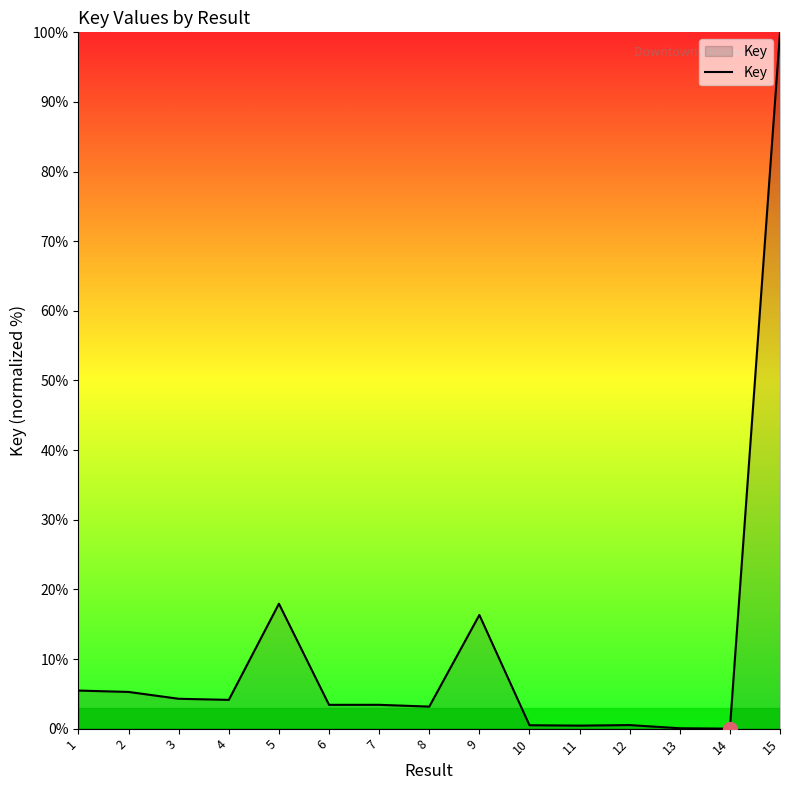

Which label corresponds to the largest value in the chart?

15